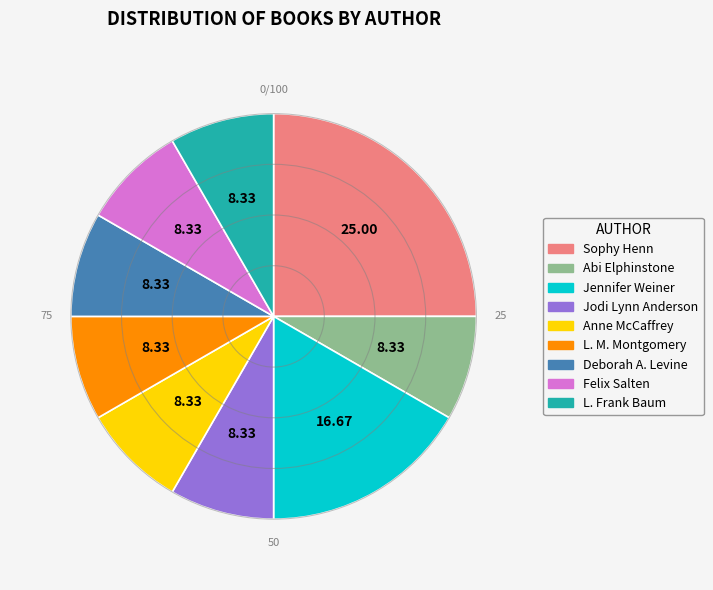

Count the number of slices in the pie.

9